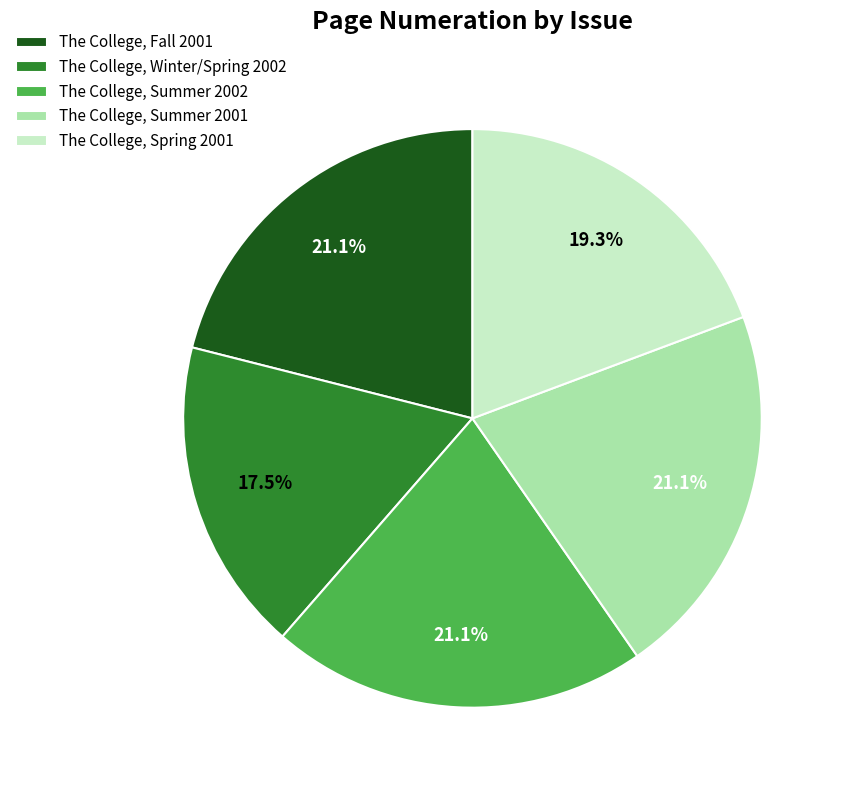

Is The College, Winter/Spring 2002 the majority of the pie?

No